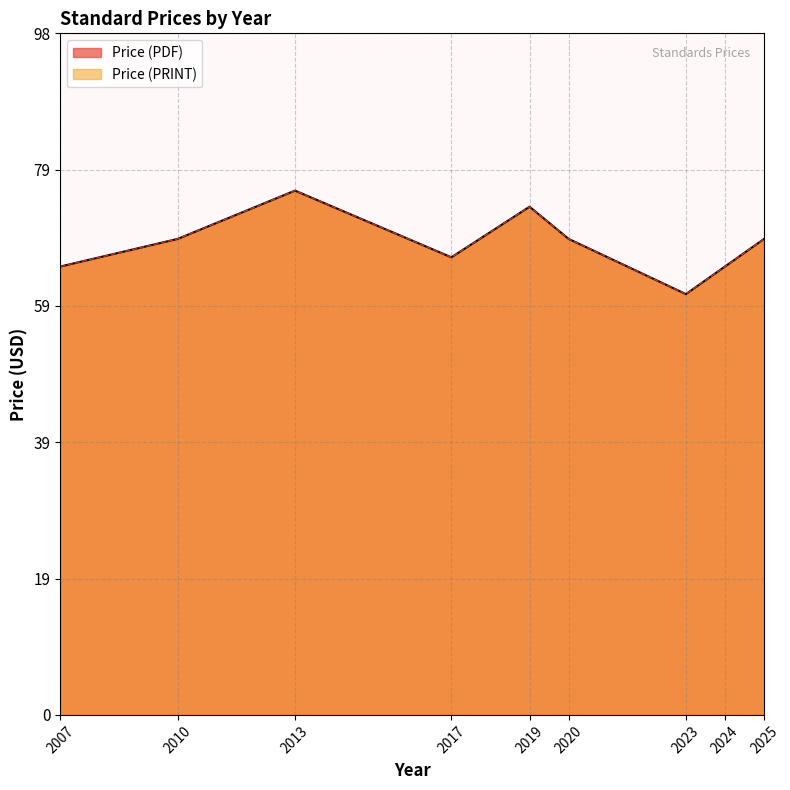

True or false: Price (PRINT) and Price (PDF) cross at least once.

False